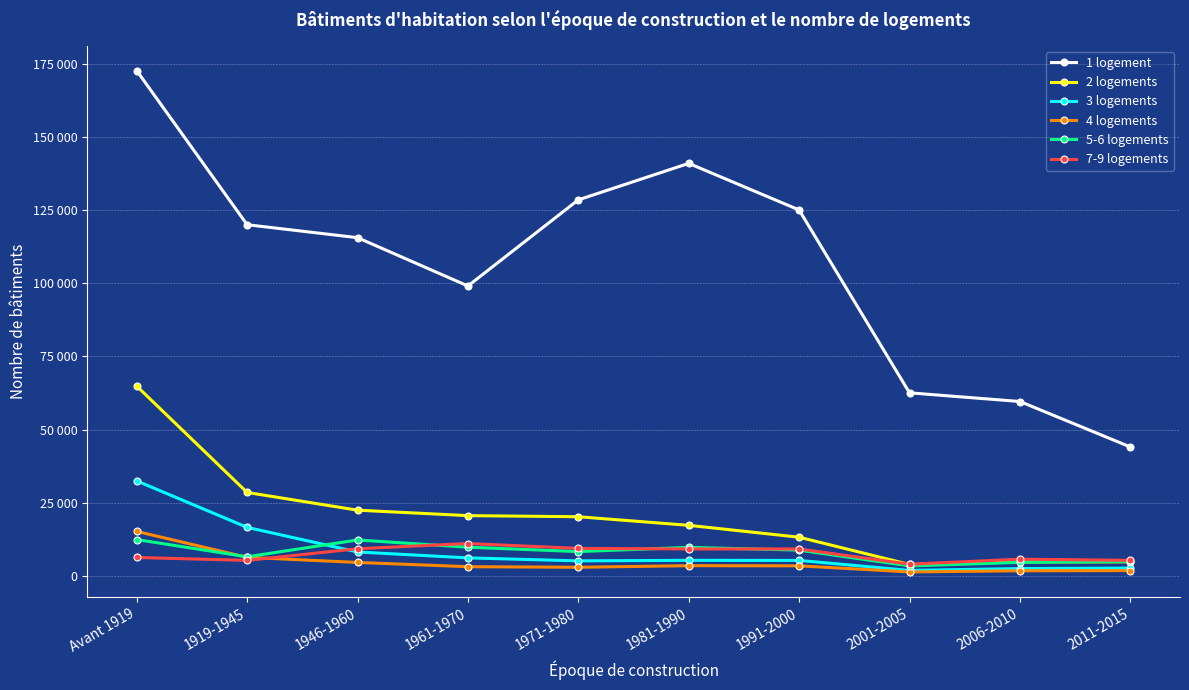

The 7-9 logements series shows 11212 at Avant 1919. True or false?

False